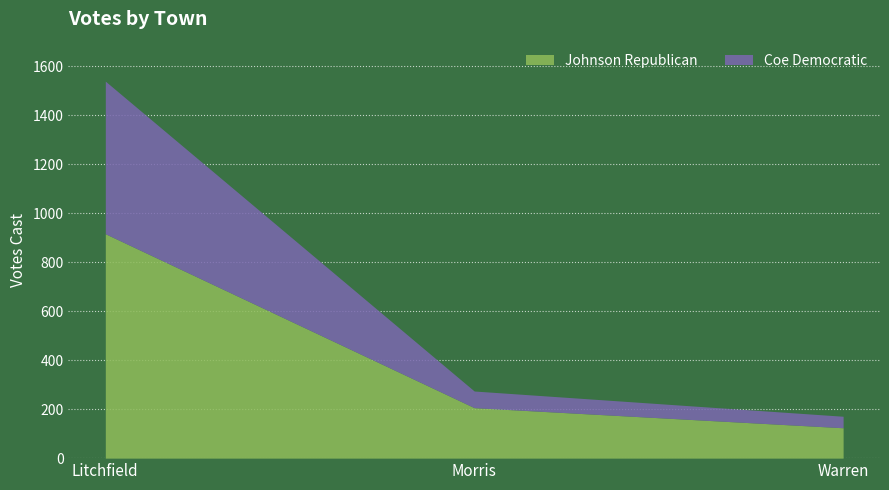

At Morris, list the series in order from largest to smallest.

Coe Democratic, Johnson Republican